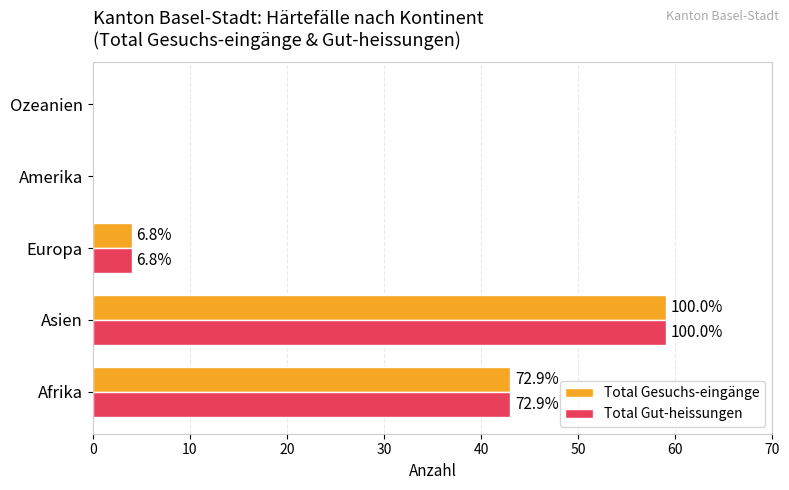

What are all the series names shown in the legend?

Total Gesuchs-eingänge, Total Gut-heissungen